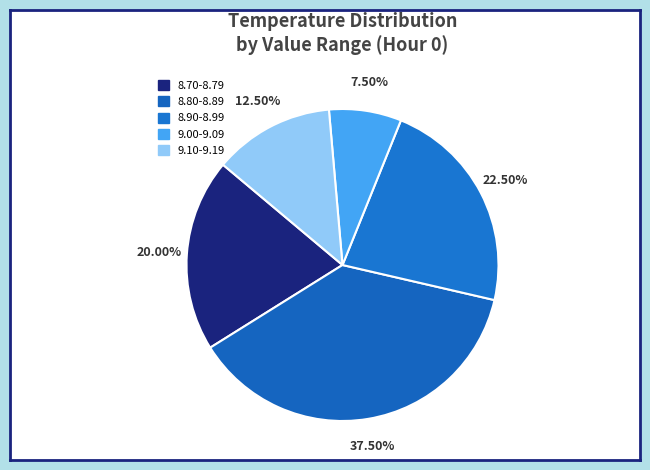

Is there a majority slice in this chart?

No